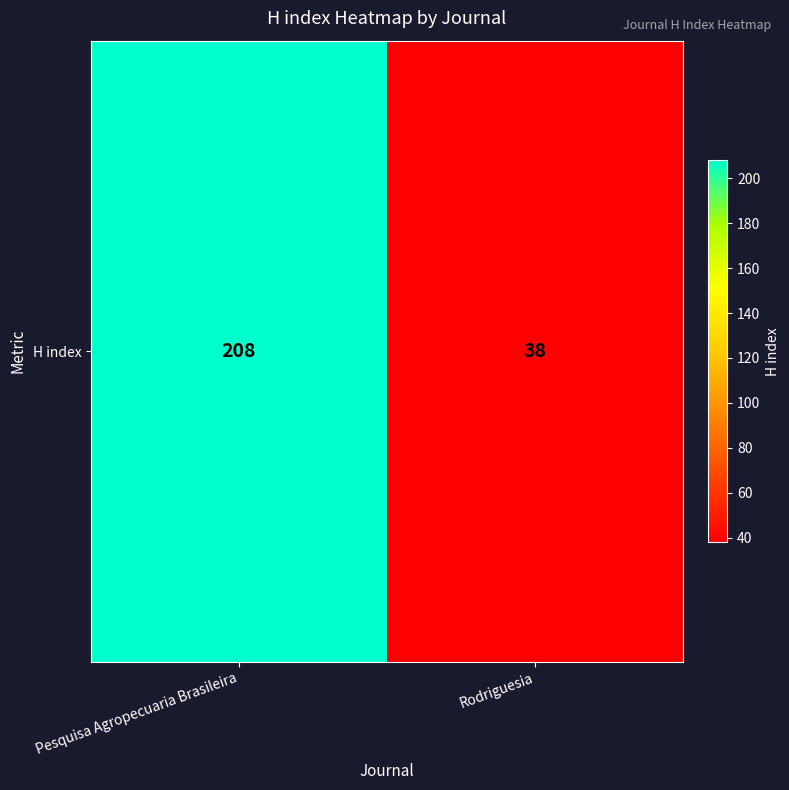

Reading left to right, transcribe all the data shown in this chart.

208	38